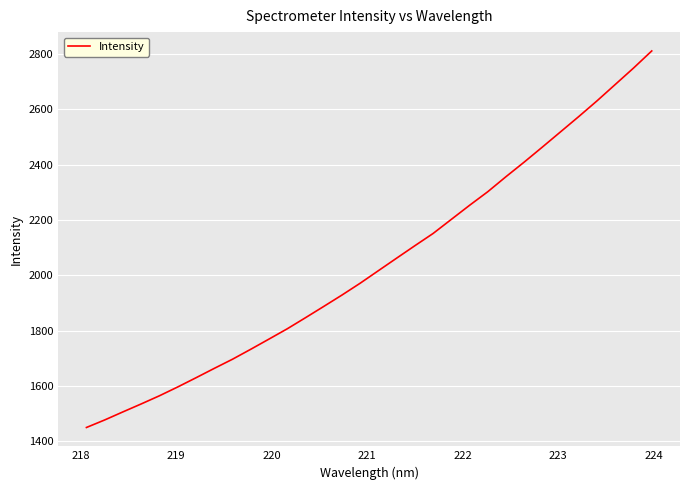

What is the minimum value shown in the chart?

1450.1